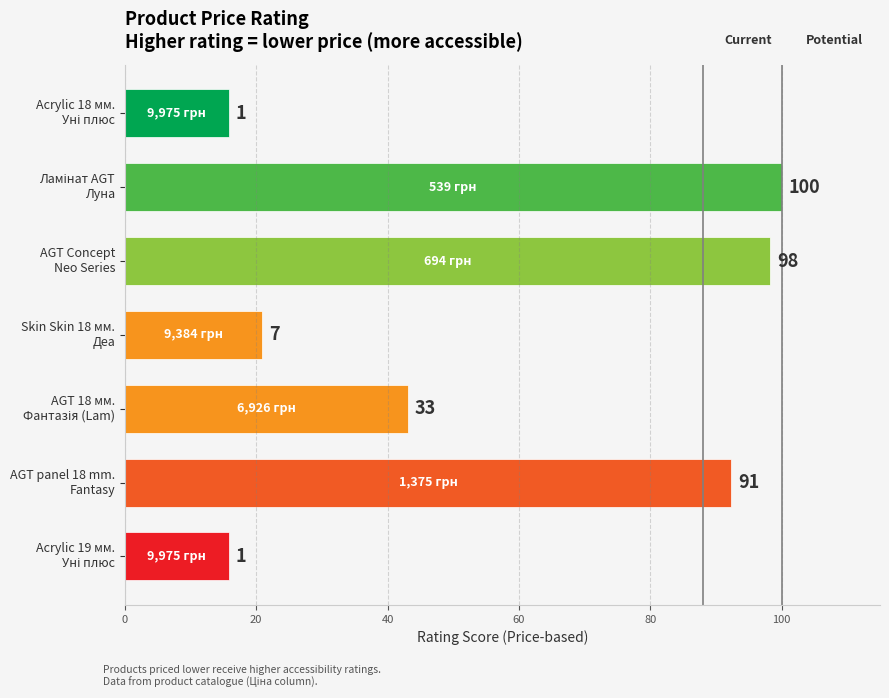

How many bars are there in total?

7